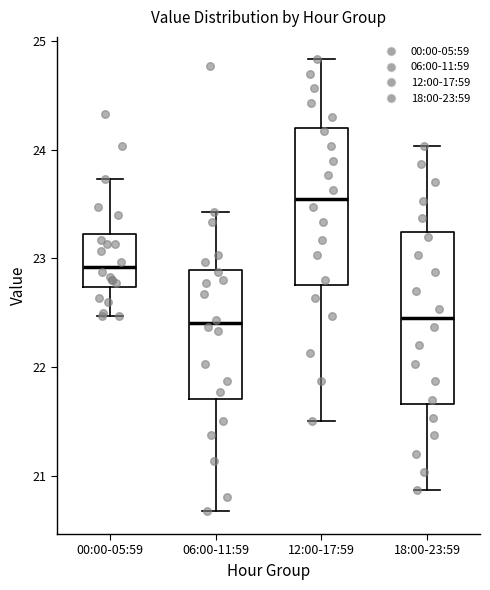

Reading left to right, transcribe this box plot: for each box, give where its median line is, the range the box spans, and where its two whiskers end, as read against the y-axis. The values are not printed on the chart, so give them approximately, as read against the axis.

00:00-05:59: median 22.9, box 22.7 to 23.2, whiskers 22.5 to 23.7
06:00-11:59: median 22.4, box 21.7 to 22.9, whiskers 20.7 to 23.4
12:00-17:59: median 23.6, box 22.8 to 24.2, whiskers 21.5 to 24.8
18:00-23:59: median 22.5, box 21.7 to 23.2, whiskers 20.9 to 24.0